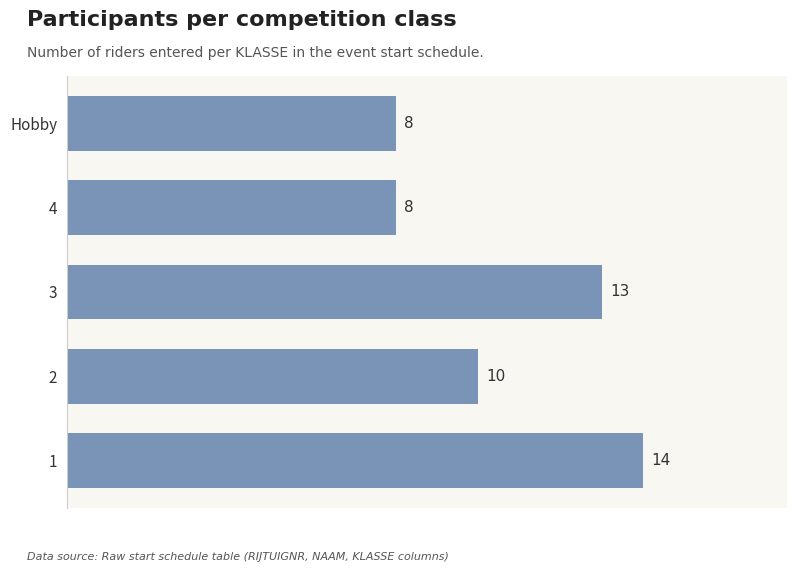

What is the smallest value displayed?

8